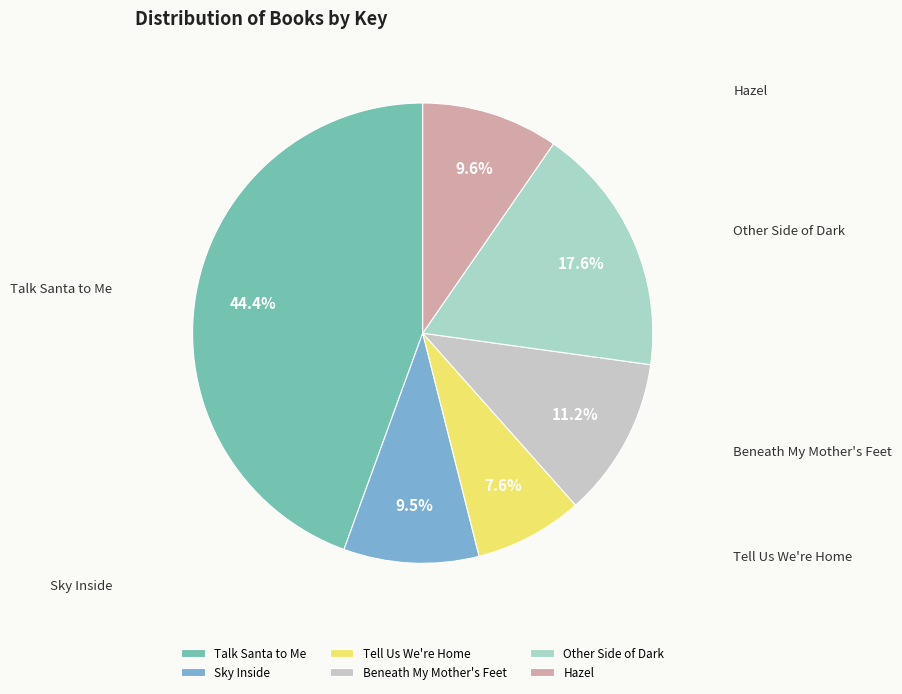

How many segments does this pie chart have?

6